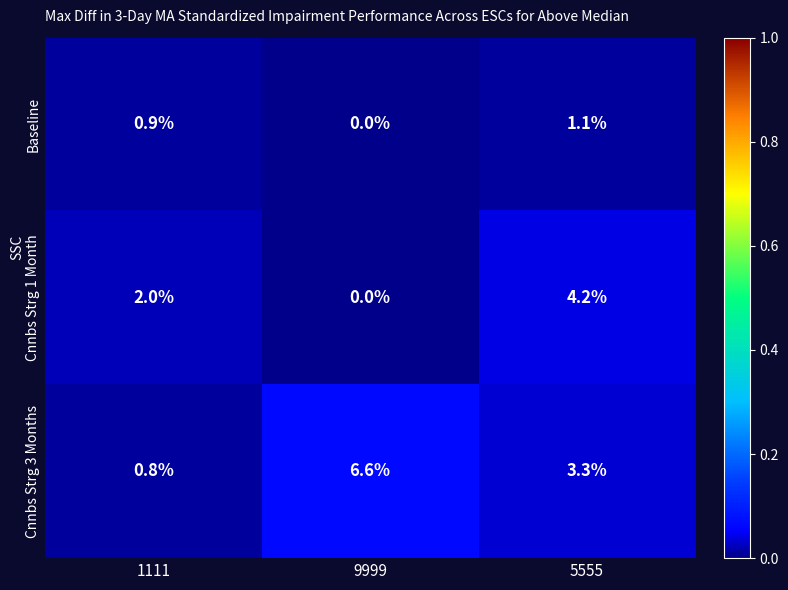

Is it true that Baseline equals 0.0 at 9999?

True